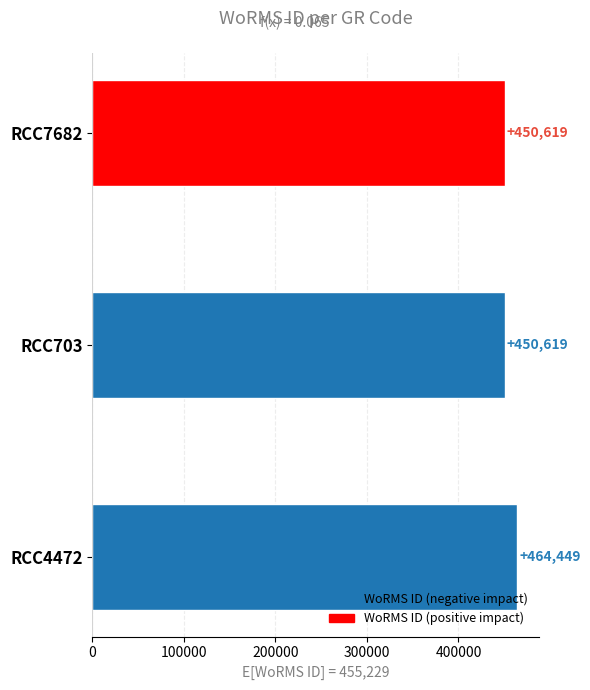

What value does the data have at RCC4472, to the nearest 50?

464450